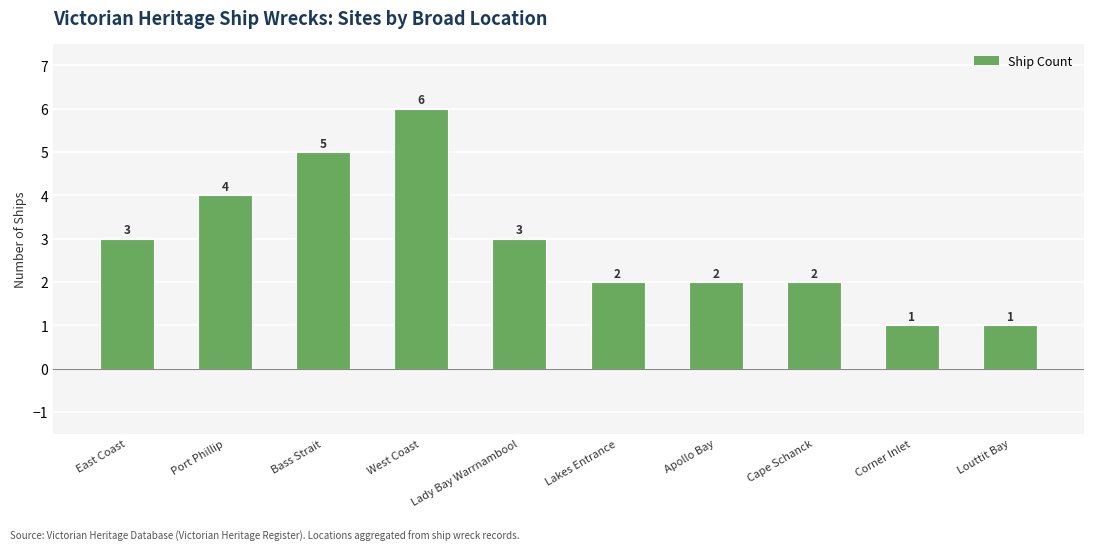

What is the value of the 3rd bar from the left?

5